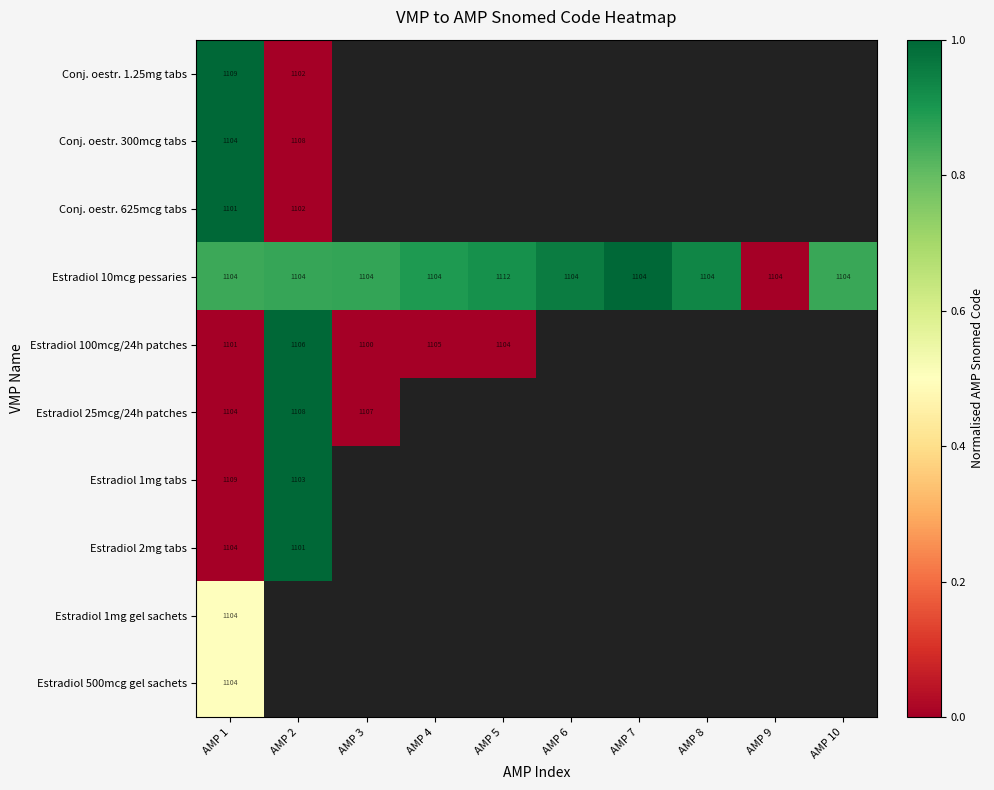

What is the total value across all series at AMP 1?

11044